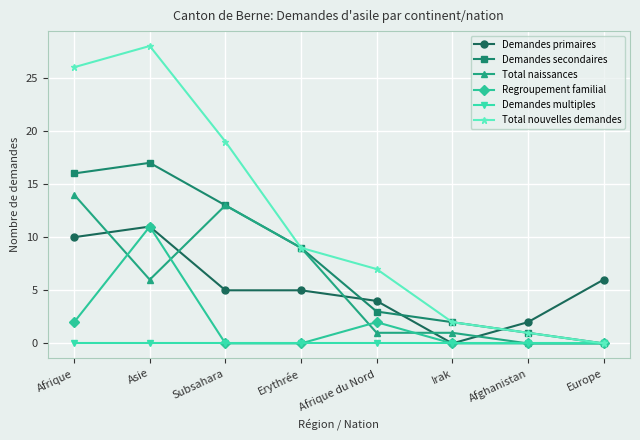

Is the value of Total nouvelles demandes at Irak greater than the value of Total naissances at Asie?

No